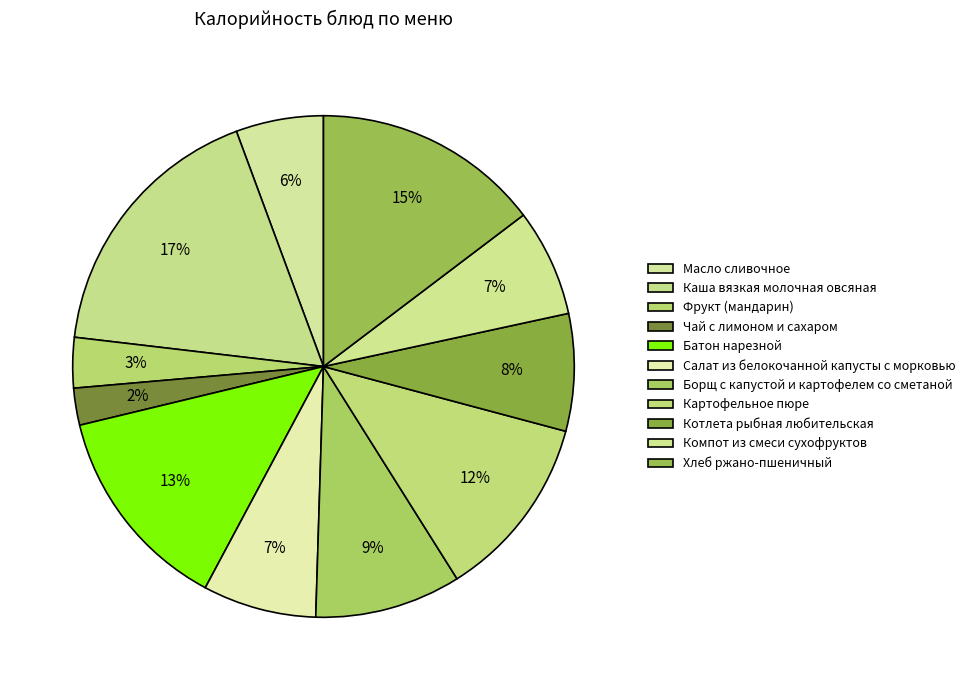

Count the number of slices in the pie.

11